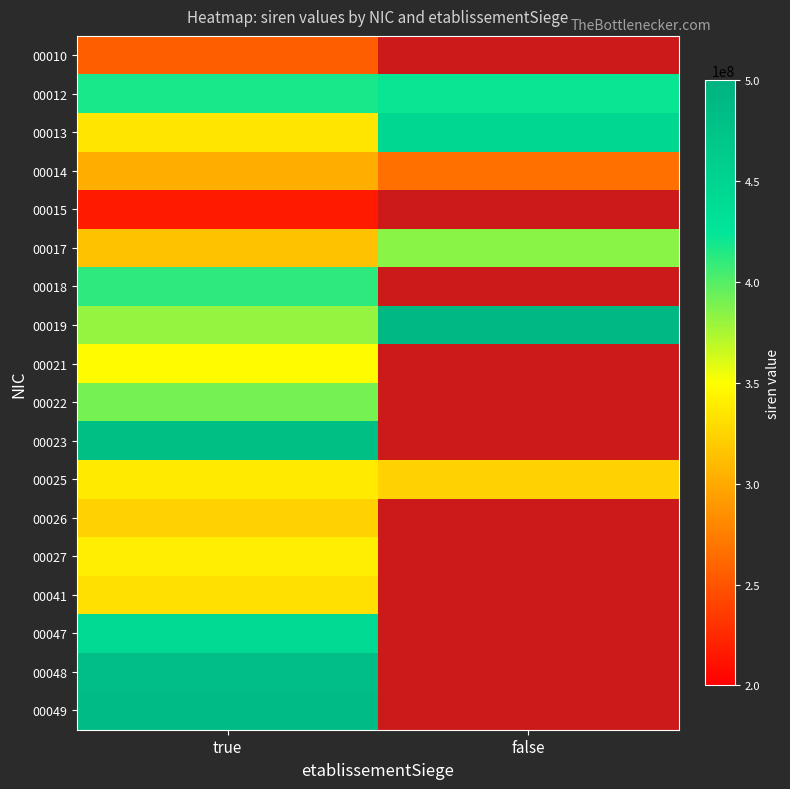

Rank the series by their average value, from lowest to highest.

00014, 00015, 00017, 00018, 00019, 00021, 00022, 00023, 00025, 00026, 00027, 00041, 00047, 00048, 00049, 00013, 00010, 00012